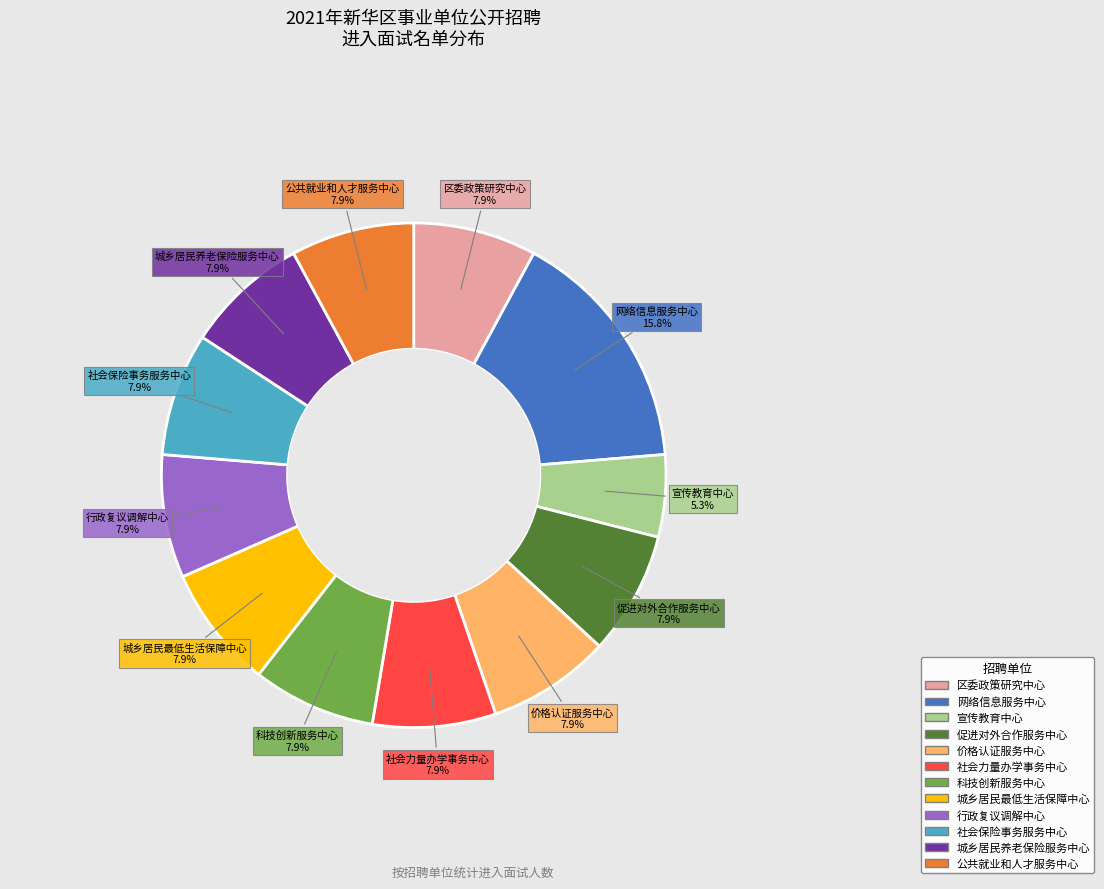

What percentage is NOT represented by 社会保险事务服务中心?

92.1%